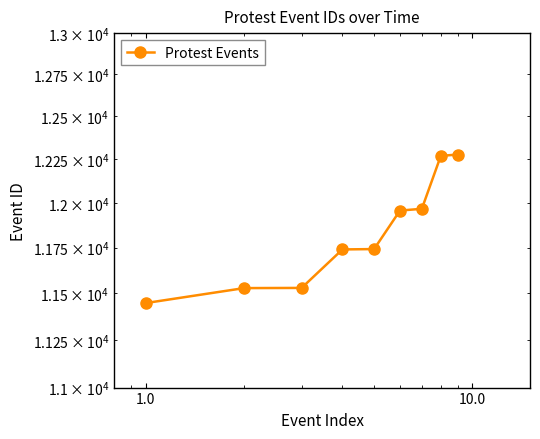

What is the value of the 2nd point from the left?

11528